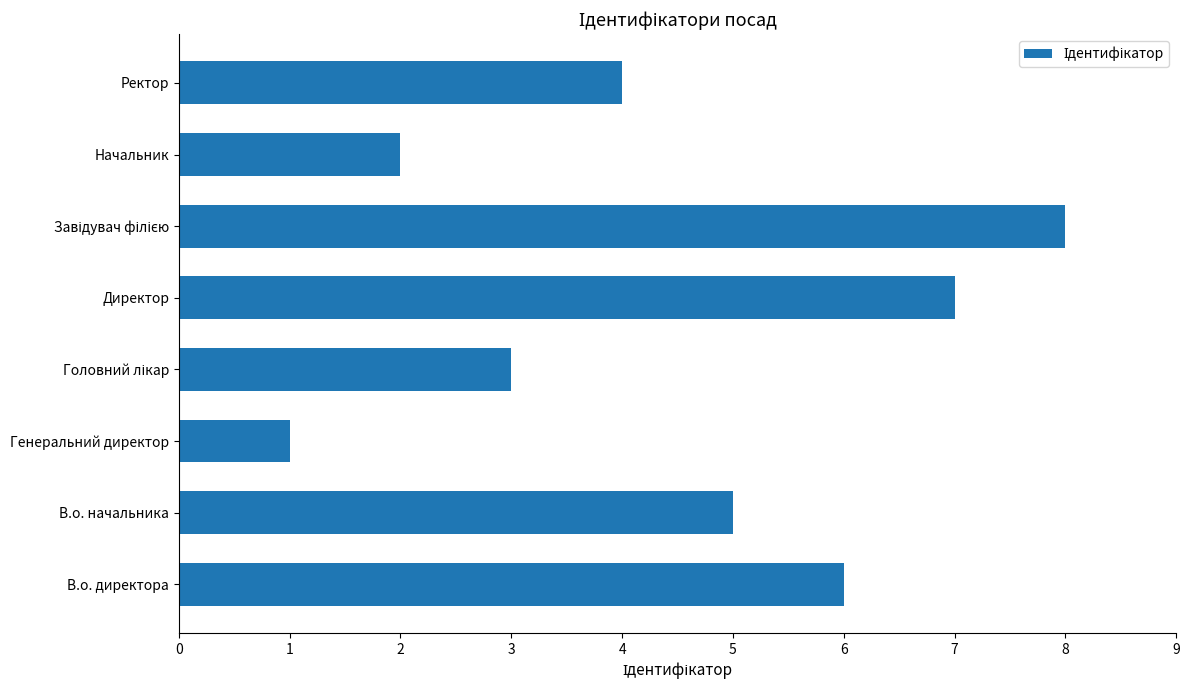

How many data points are less than 5?

4